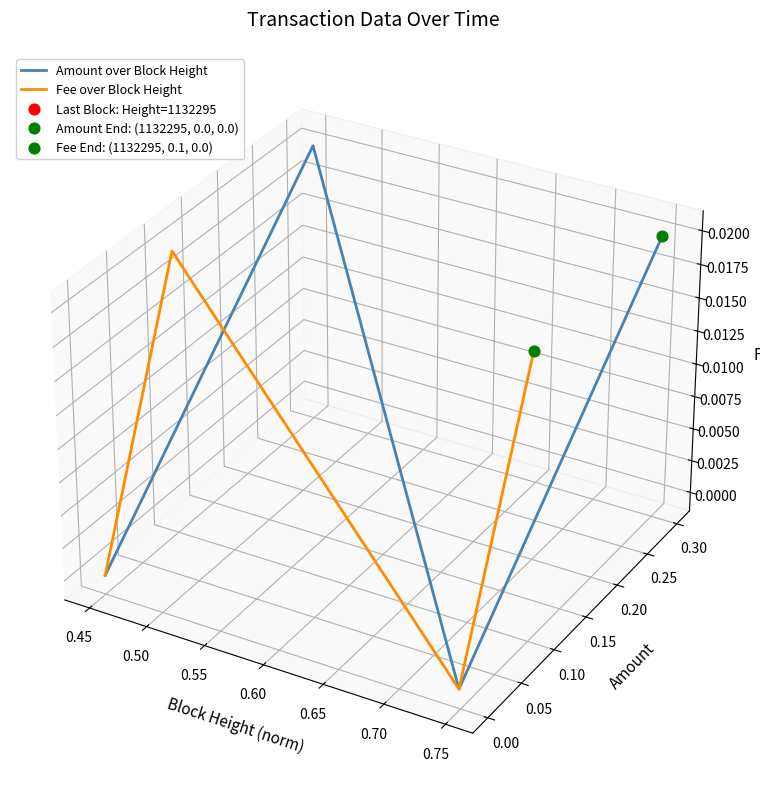

What is the total value across all series at 0.55?

0.1